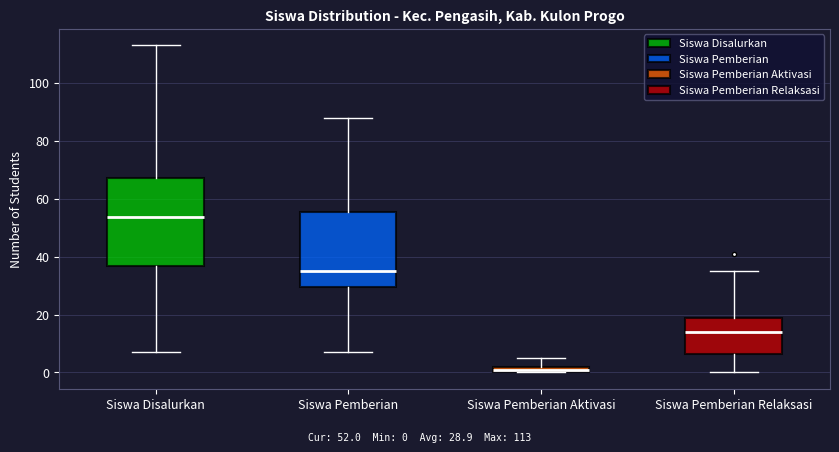

Which box has the lowest median line?

Siswa Pemberian Aktivasi